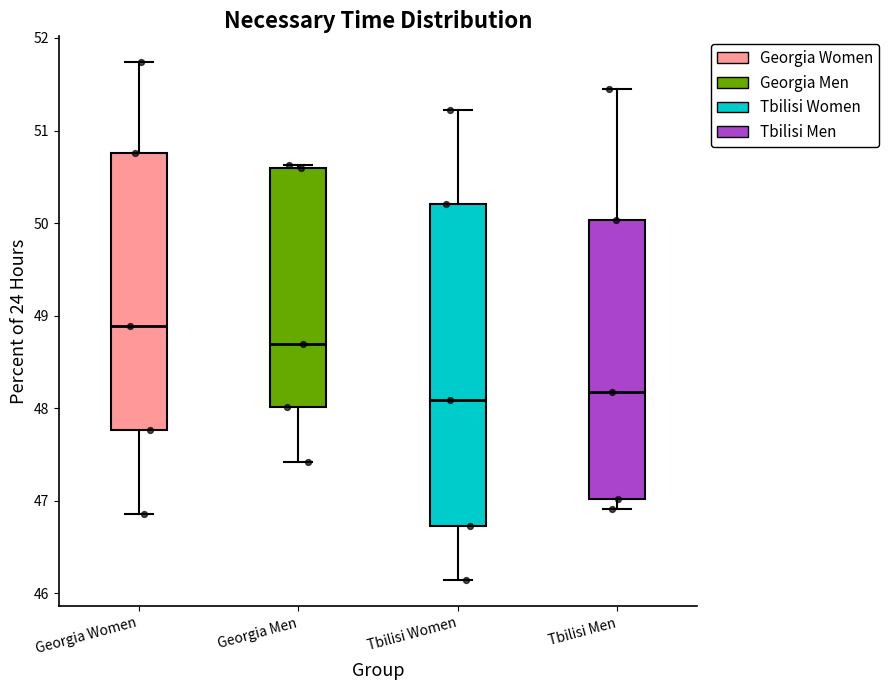

Reading left to right, transcribe this box plot: for each box, give where its median line is, the range the box spans, and where its two whiskers end, as read against the y-axis. The values are not printed on the chart, so give them approximately, as read against the axis.

Georgia Women: median 48.9, box 47.8 to 50.8, whiskers 46.9 to 51.7
Georgia Men: median 48.7, box 48.0 to 50.6, whiskers 47.4 to 50.6 (just above the box's upper edge)
Tbilisi Women: median 48.1, box 46.7 to 50.2, whiskers 46.1 to 51.2
Tbilisi Men: median 48.2, box 47.0 to 50.0, whiskers 46.9 to 51.4